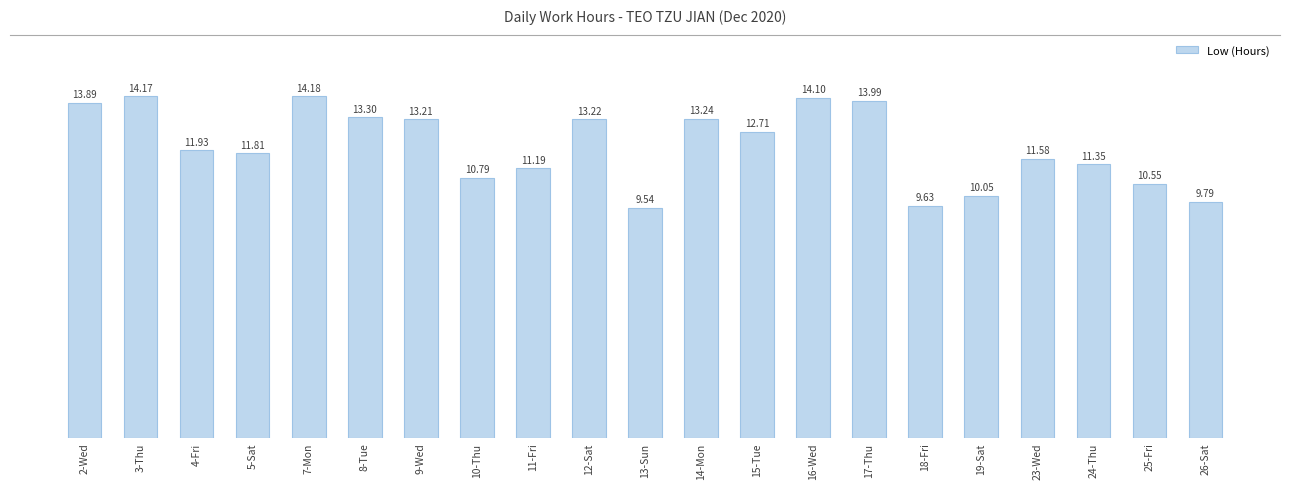

What is the change in value from 3-Thu to 23-Wed?

-2.6